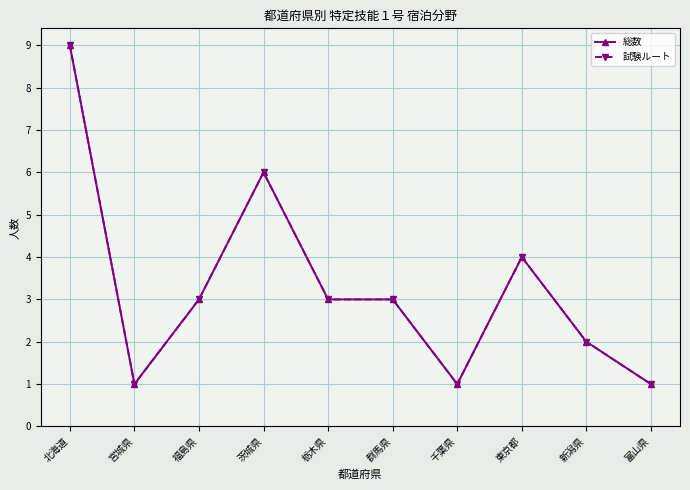

Is this an area chart (filled region under the line)?

No